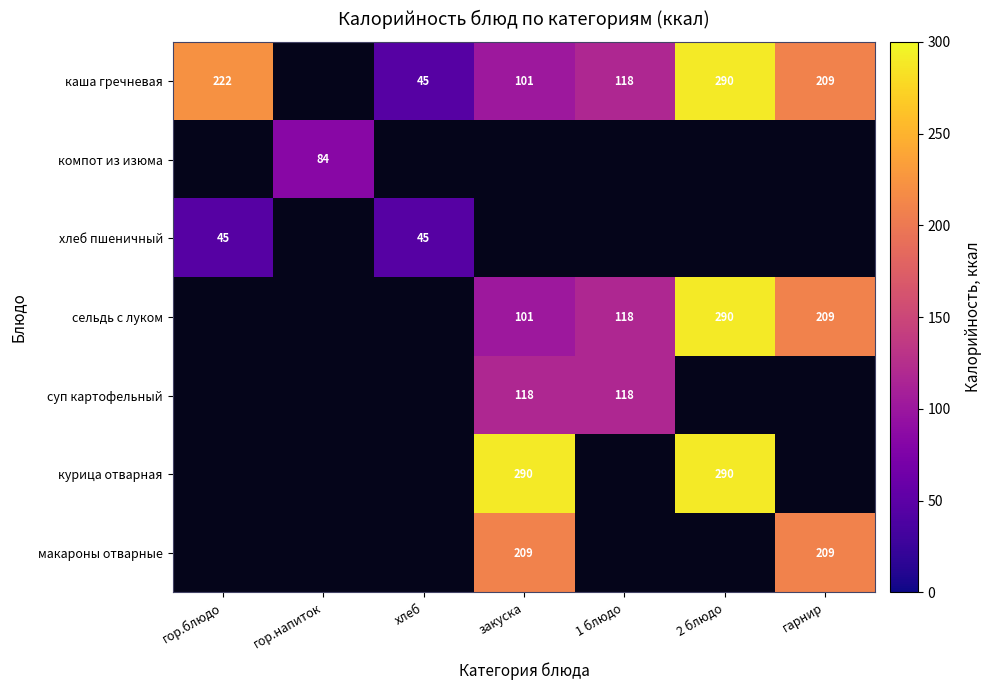

At how many categories does at least one series exceed 217?

3